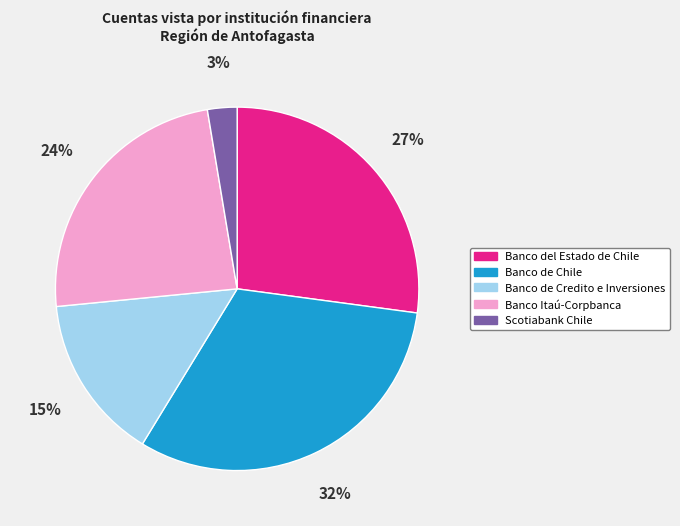

Is there a majority slice in this chart?

No